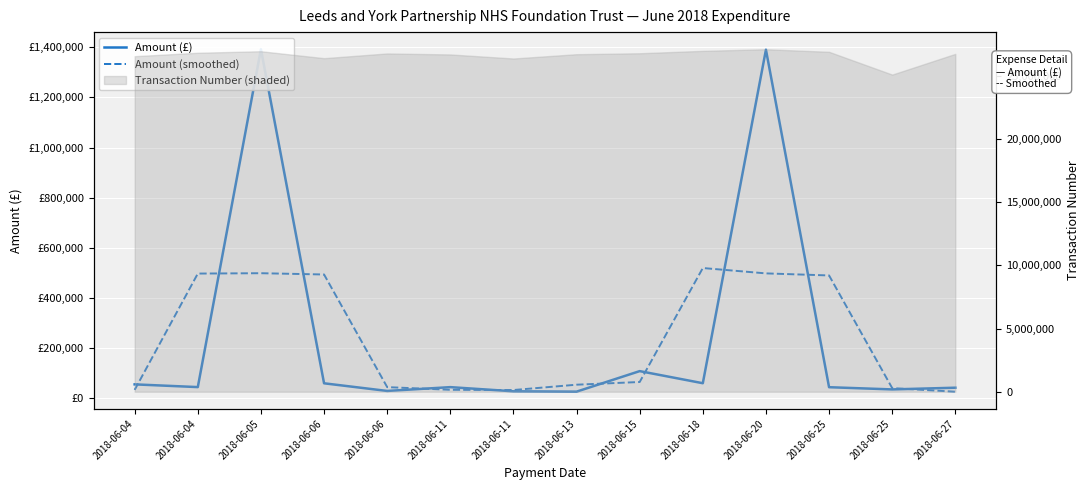

List the labels in order of Amount (smoothed) value, largest first.

2018-06-18, 2018-06-05, 2018-06-20, 2018-06-04, 2018-06-06, 2018-06-25, 2018-06-15, 2018-06-13, 2018-06-06, 2018-06-25, 2018-06-11, 2018-06-04, 2018-06-11, 2018-06-27